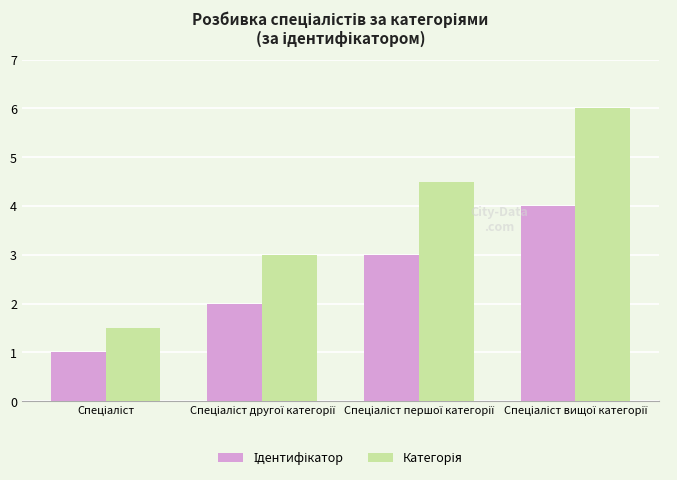

What is the greatest value displayed?

6.0